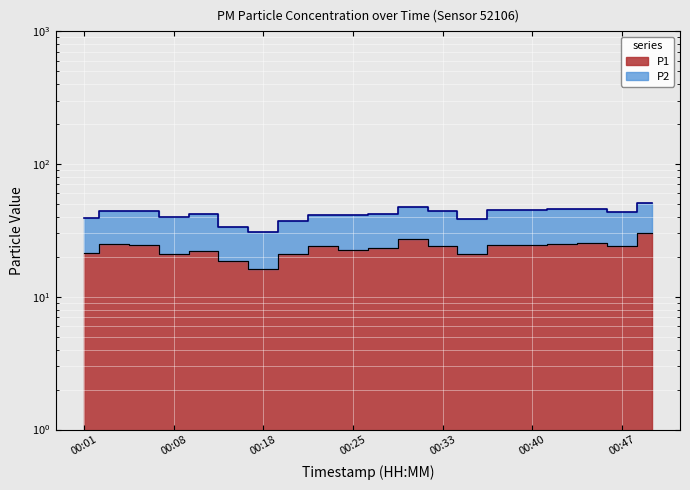

What is the difference between the values at 00:23 and 00:06?

0.5